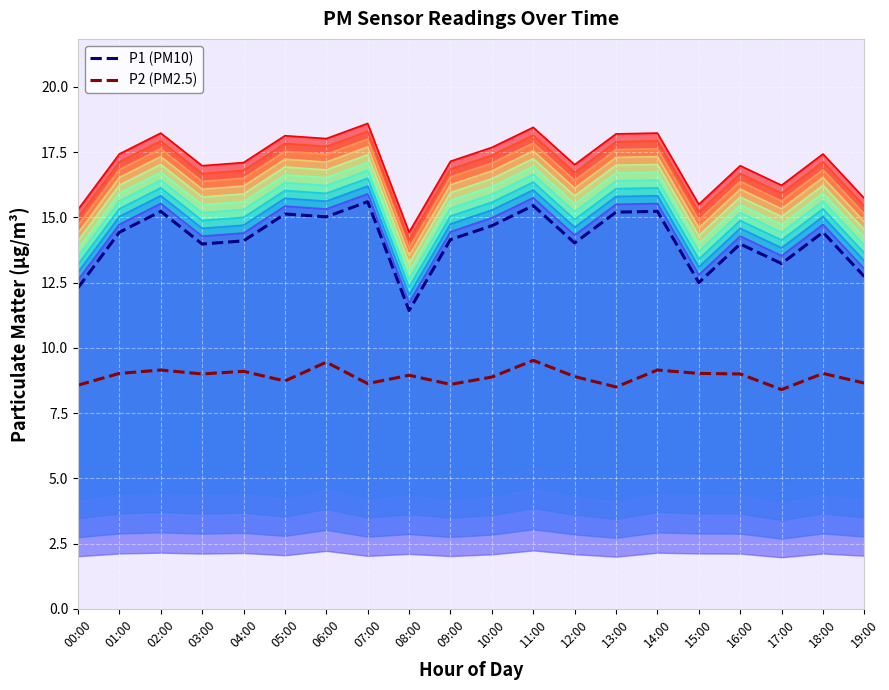

At 09:00, list the series in order from smallest to largest.

P2 (PM2.5), P1 (PM10)